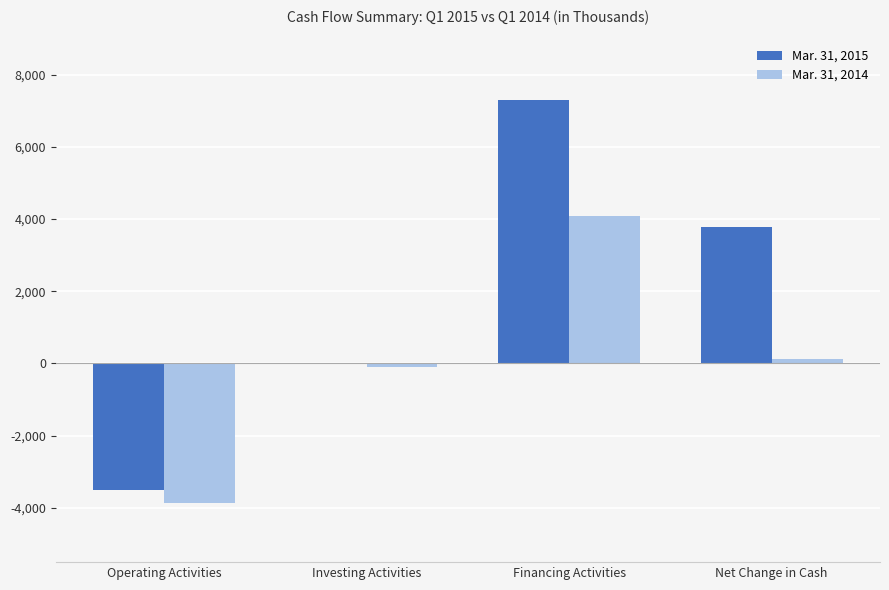

Is it true that Mar. 31, 2015 equals 7293 at Financing Activities?

True